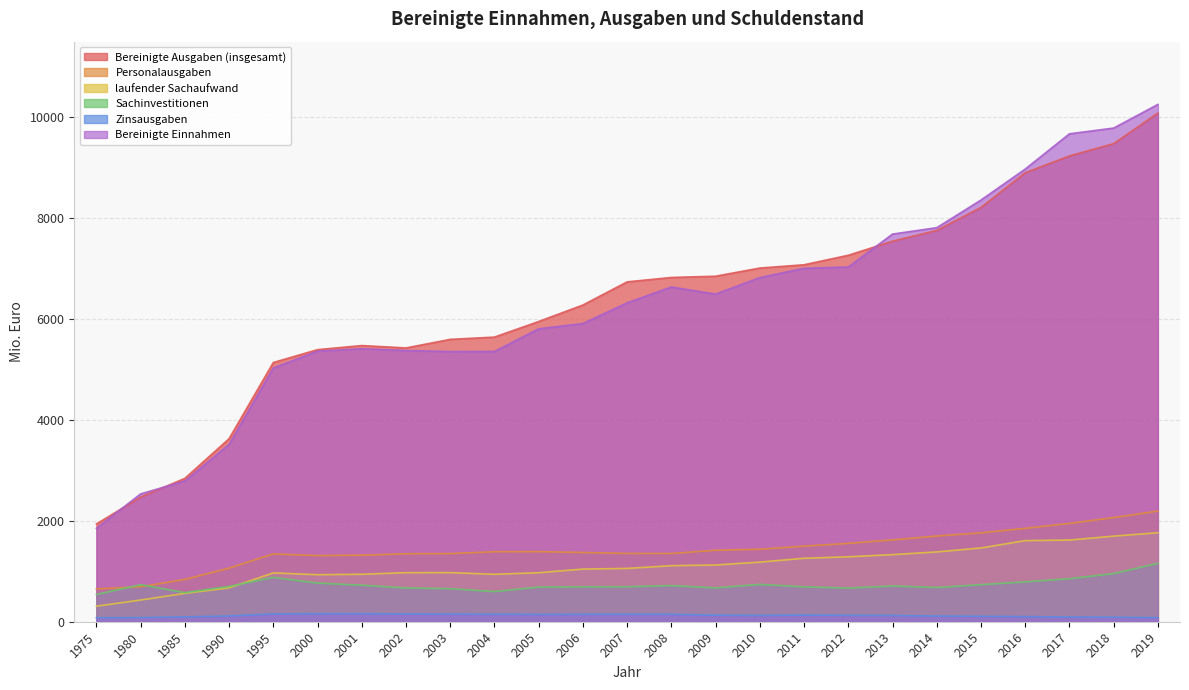

Where is the first local minimum for Bereinigte Ausgaben (insgesamt)?

2002